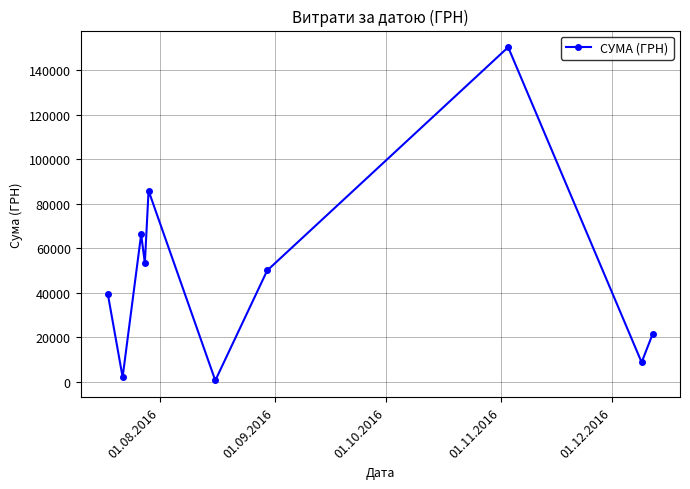

How many categories are shown in the chart?

10